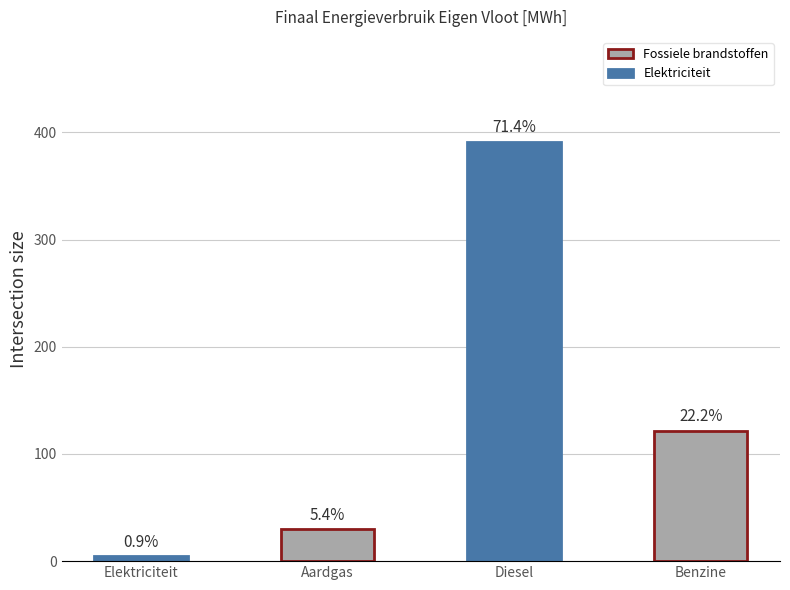

Between Diesel and Benzine, which is larger?

Diesel